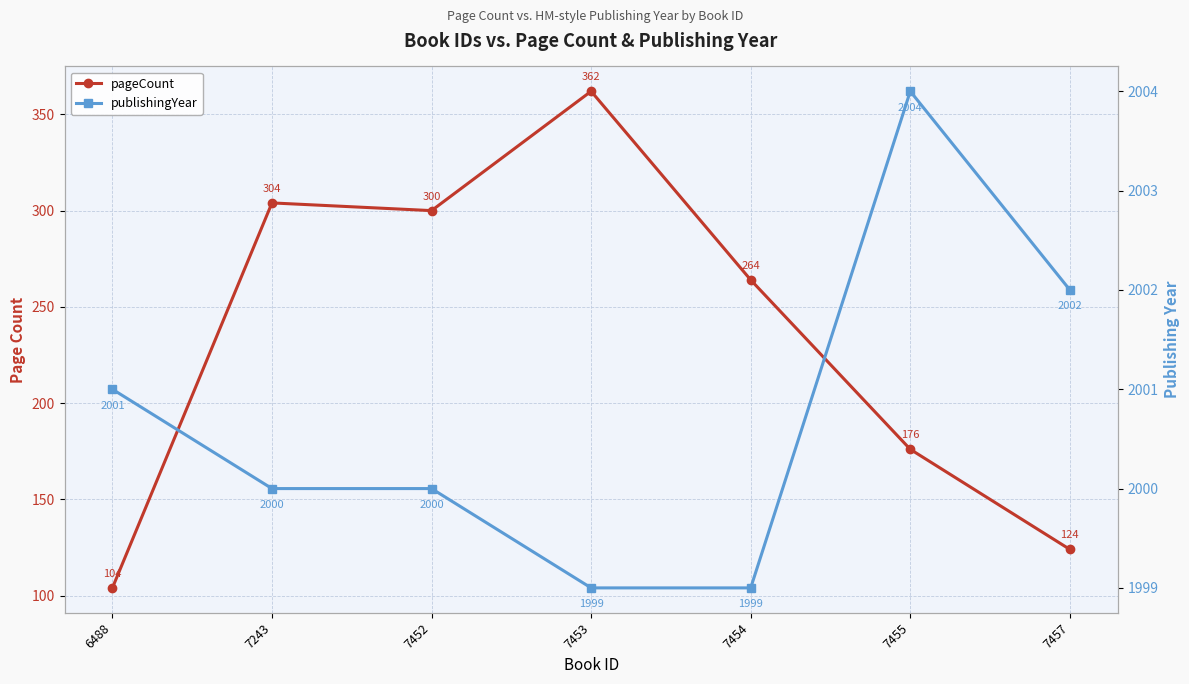

What are all the series names shown in the legend?

pageCount, publishingYear